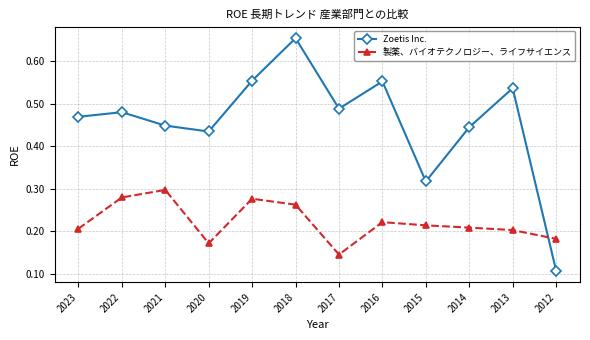

Count the Zoetis Inc. values in the range 0 to 1.

12